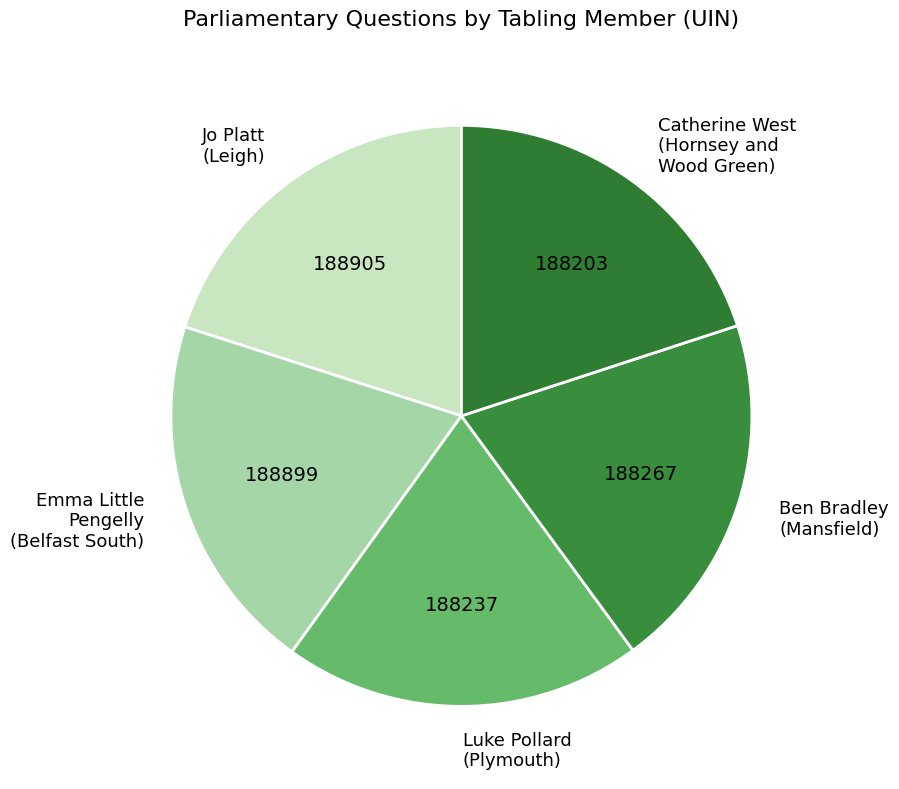

Is Ben Bradley (Mansfield) the majority of the pie?

No